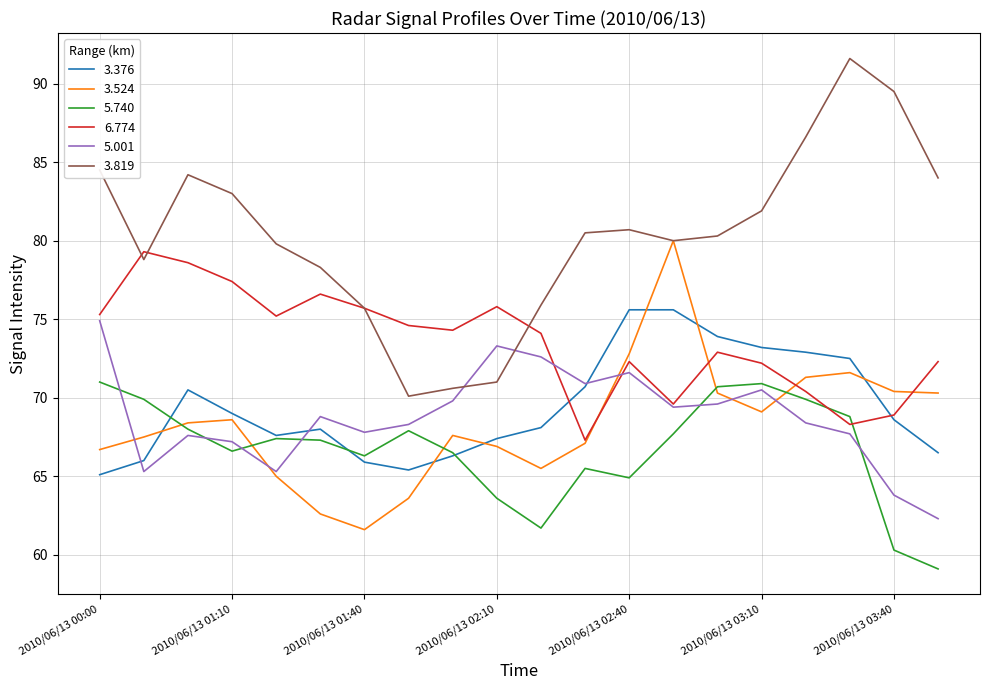

True or false: 3.524 and 3.376 intersect in this chart.

True